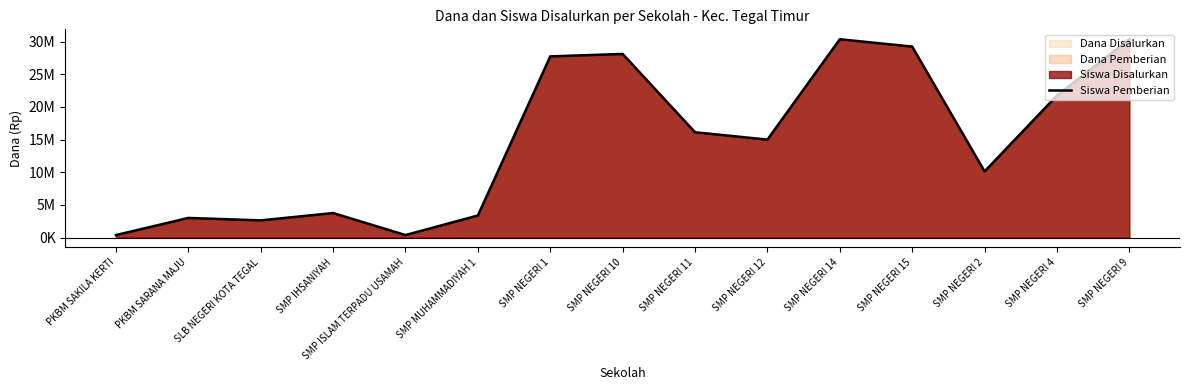

Does the chart have visible grid lines?

No